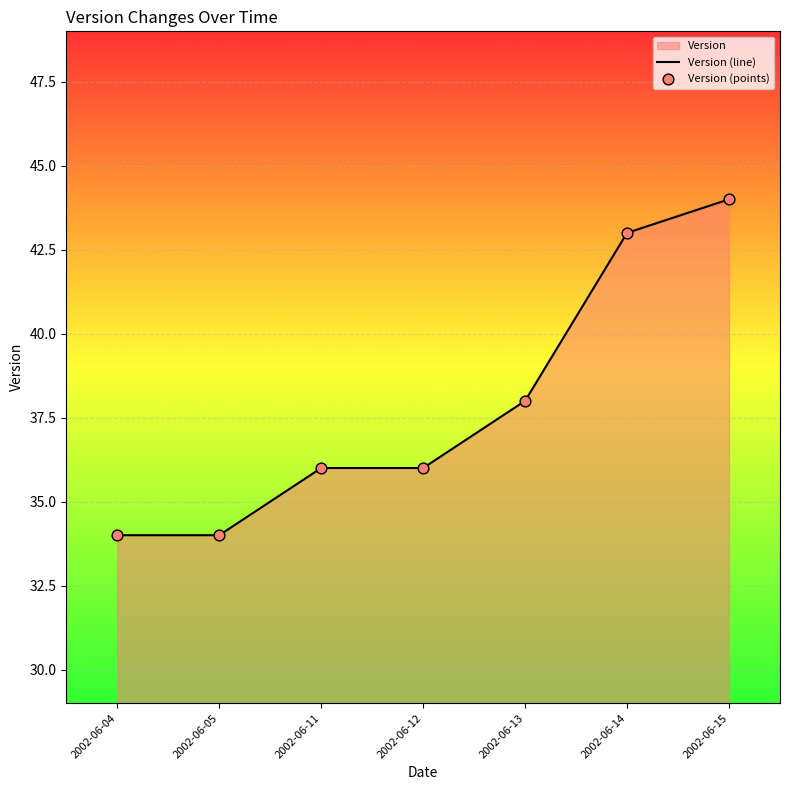

Is it true that the value at 2002-06-11 is 64?

False